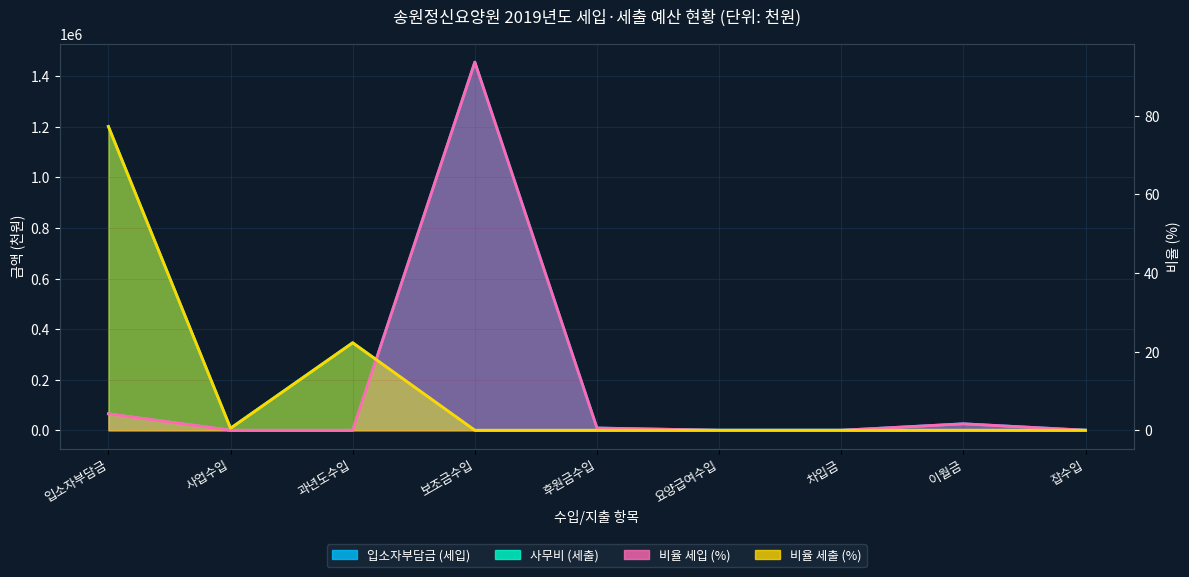

At how many categories does at least one series exceed 814861?

2